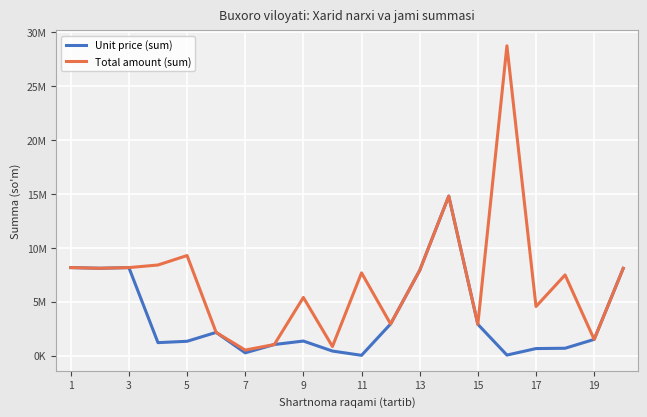

True or false: Total amount (sum) and Unit price (sum) cross at least once.

False